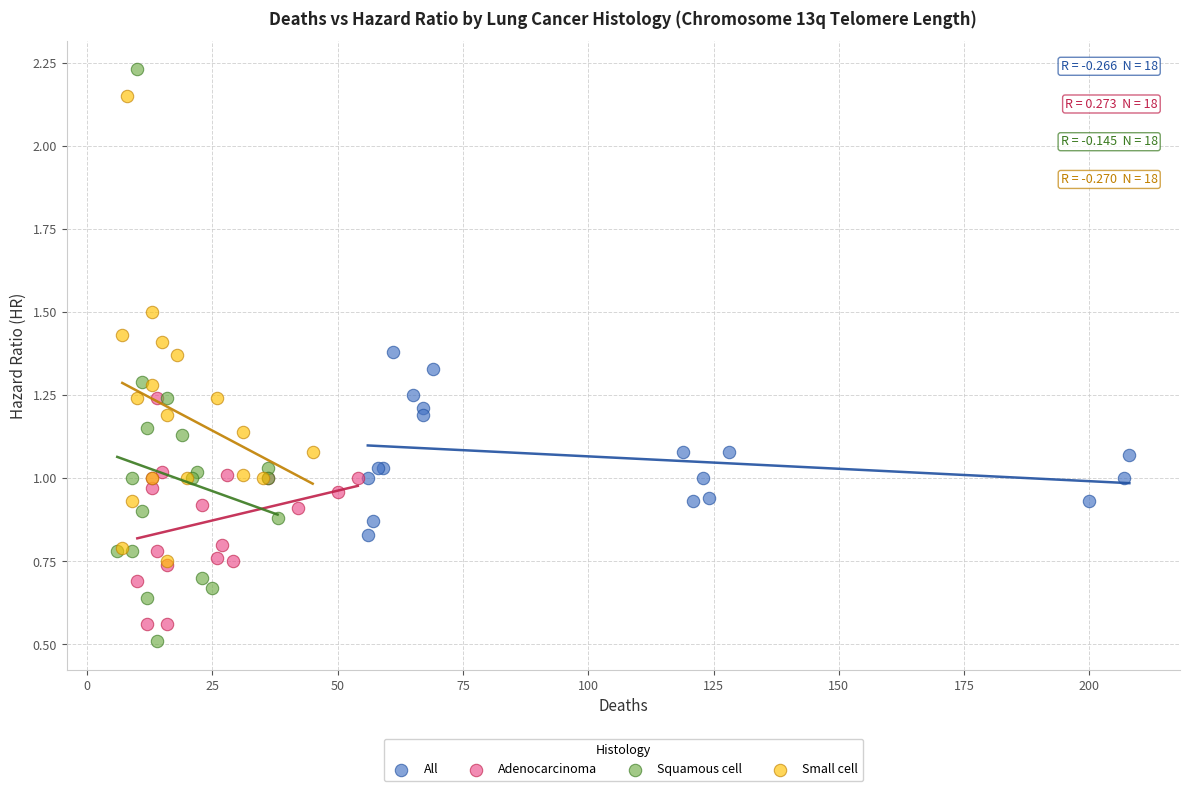

Which series contains the highest Y value?

Squamous cell